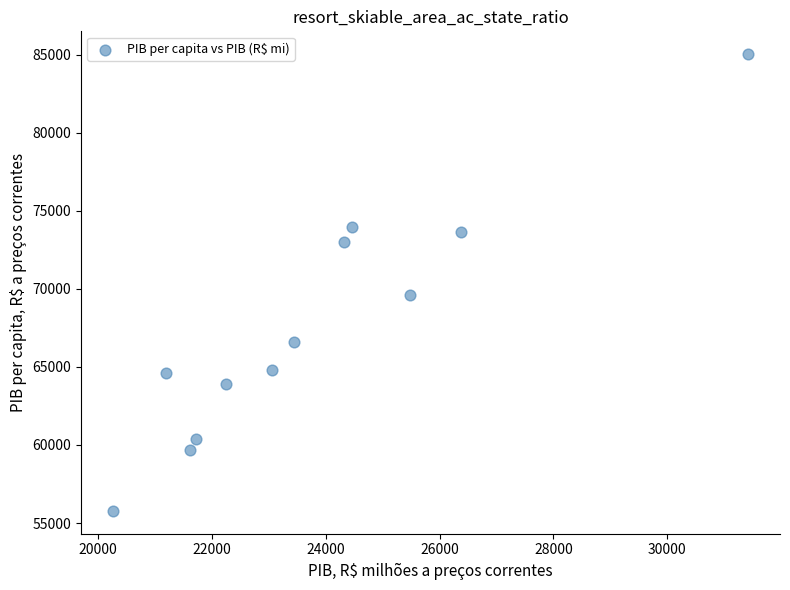

What Y value in the scatter plot is closest to 70407?

69628.4